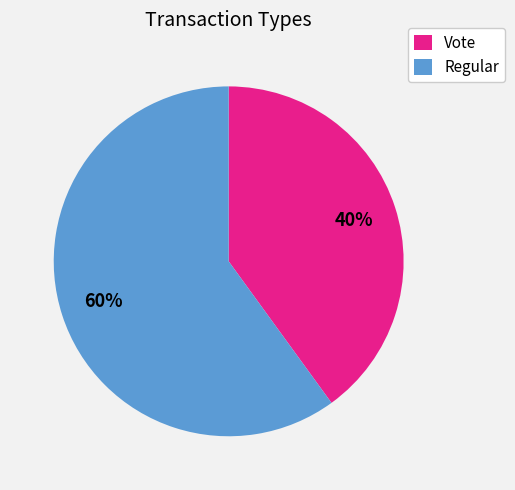

Which has a higher value, Regular or Vote?

Regular